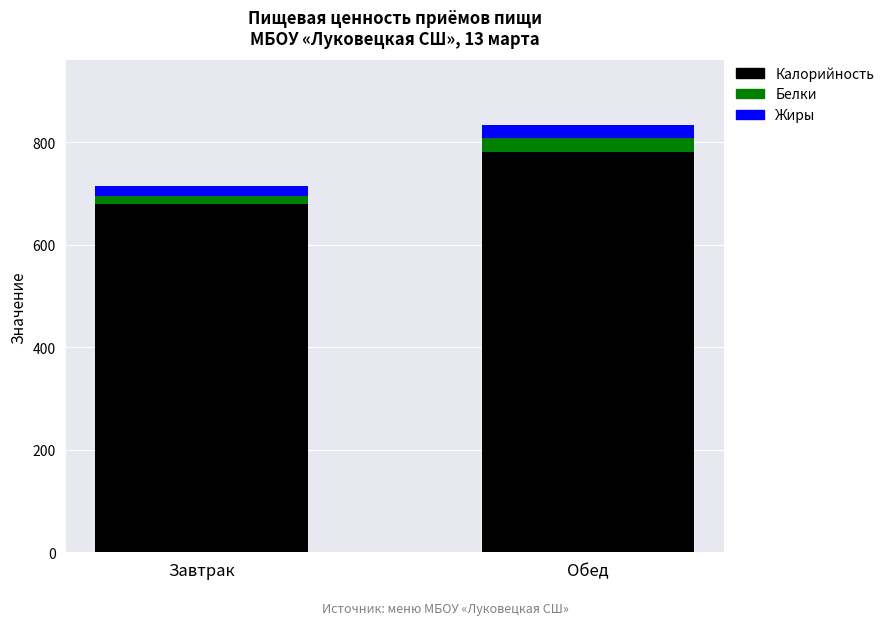

Reading right to left, what are the values for Калорийность?

780.1	679.0